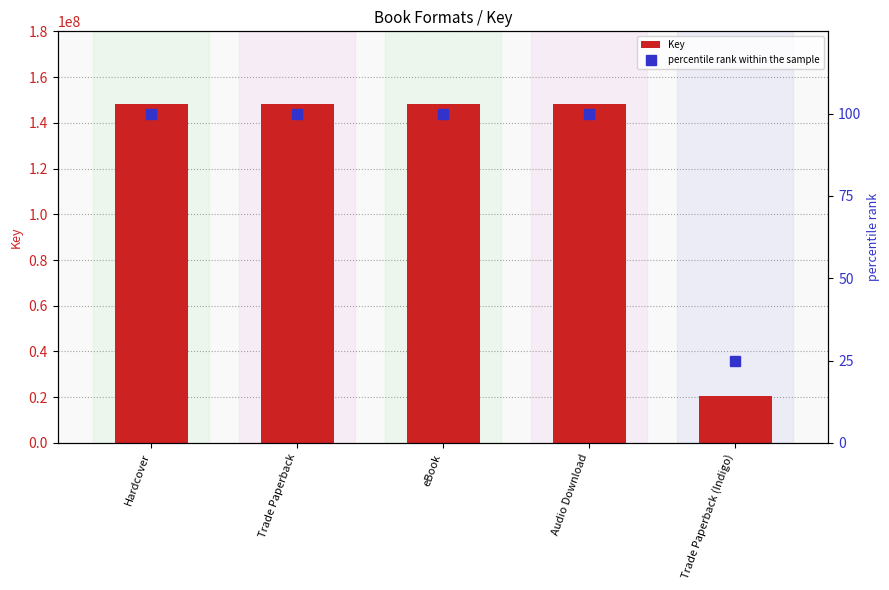

Which label corresponds to the largest value in the chart?

Hardcover